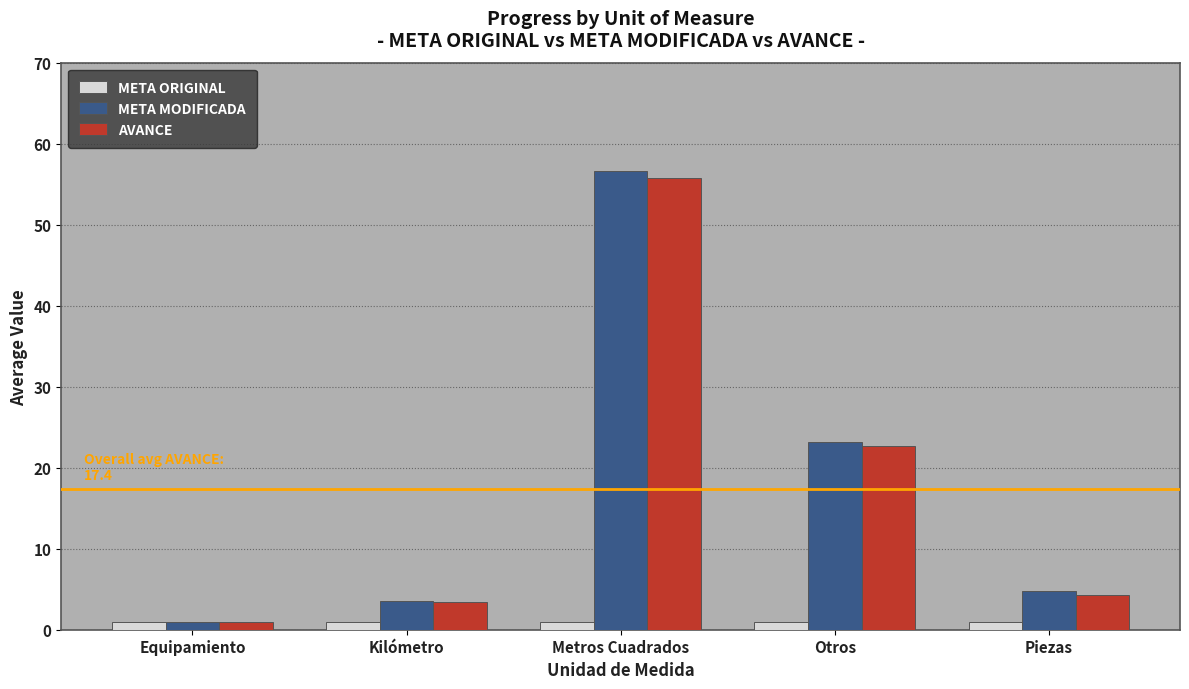

What position from the right is Equipamiento?

5